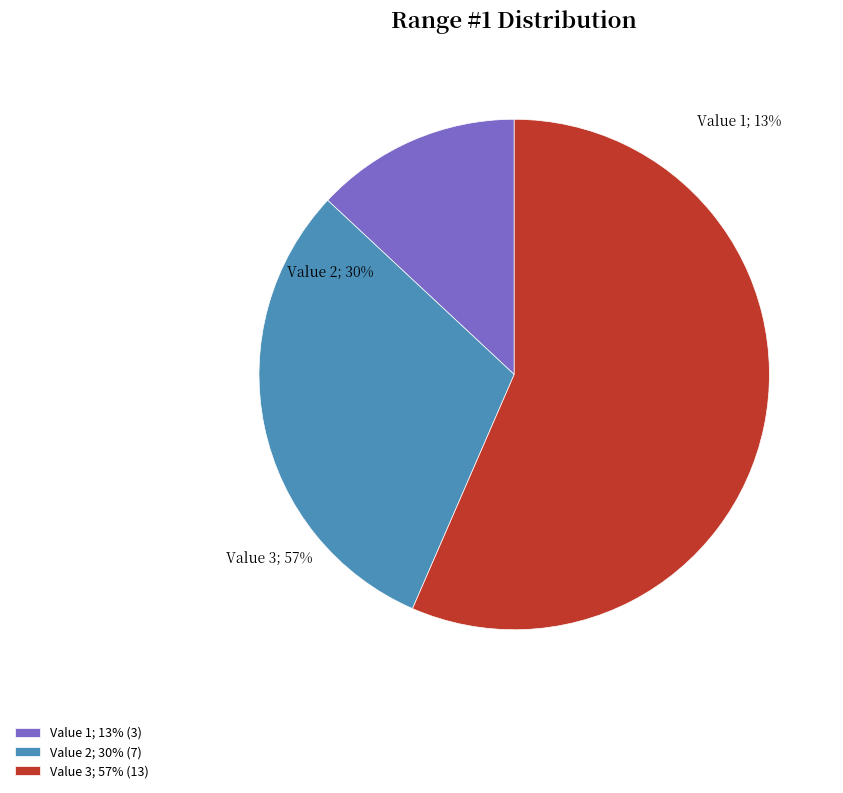

To the nearest percent, what is the combined percentage of Value 3 and Value 2?

87%